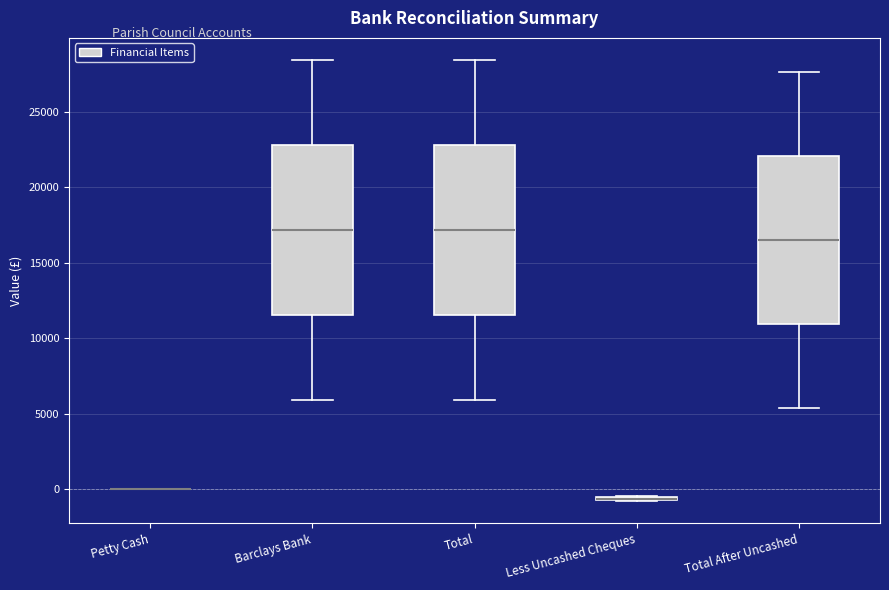

Reading left to right, transcribe this box plot: for each box, give where its median line is, the range the box spans, and where its two whiskers end, as read against the y-axis. The values are not printed on the chart, so give them approximately, as read against the axis.

Petty Cash: box collapsed to a line at 0, whiskers 0 to 0
Barclays Bank: median 17000, box 11500 to 23000, whiskers 6000 to 28500
Total: median 17000, box 11500 to 23000, whiskers 6000 to 28500
Less Uncashed Cheques: box collapsed to a line at -500, whiskers -1000 to -500
Total After Uncashed: median 16500, box 11000 to 22000, whiskers 5500 to 27500